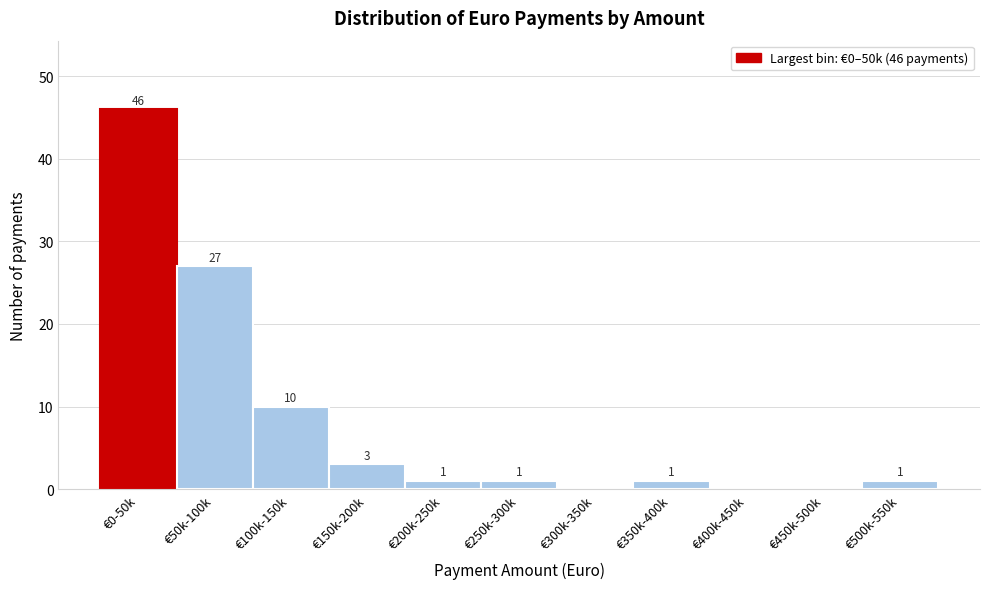

Reading left to right, what are all the values shown in this chart?

€0-50k=46	€50k-100k=27	€100k-150k=10	€150k-200k=3	€200k-250k=1	€250k-300k=1	€300k-350k=0	€350k-400k=1	€400k-450k=0	€450k-500k=0	€500k-550k=1